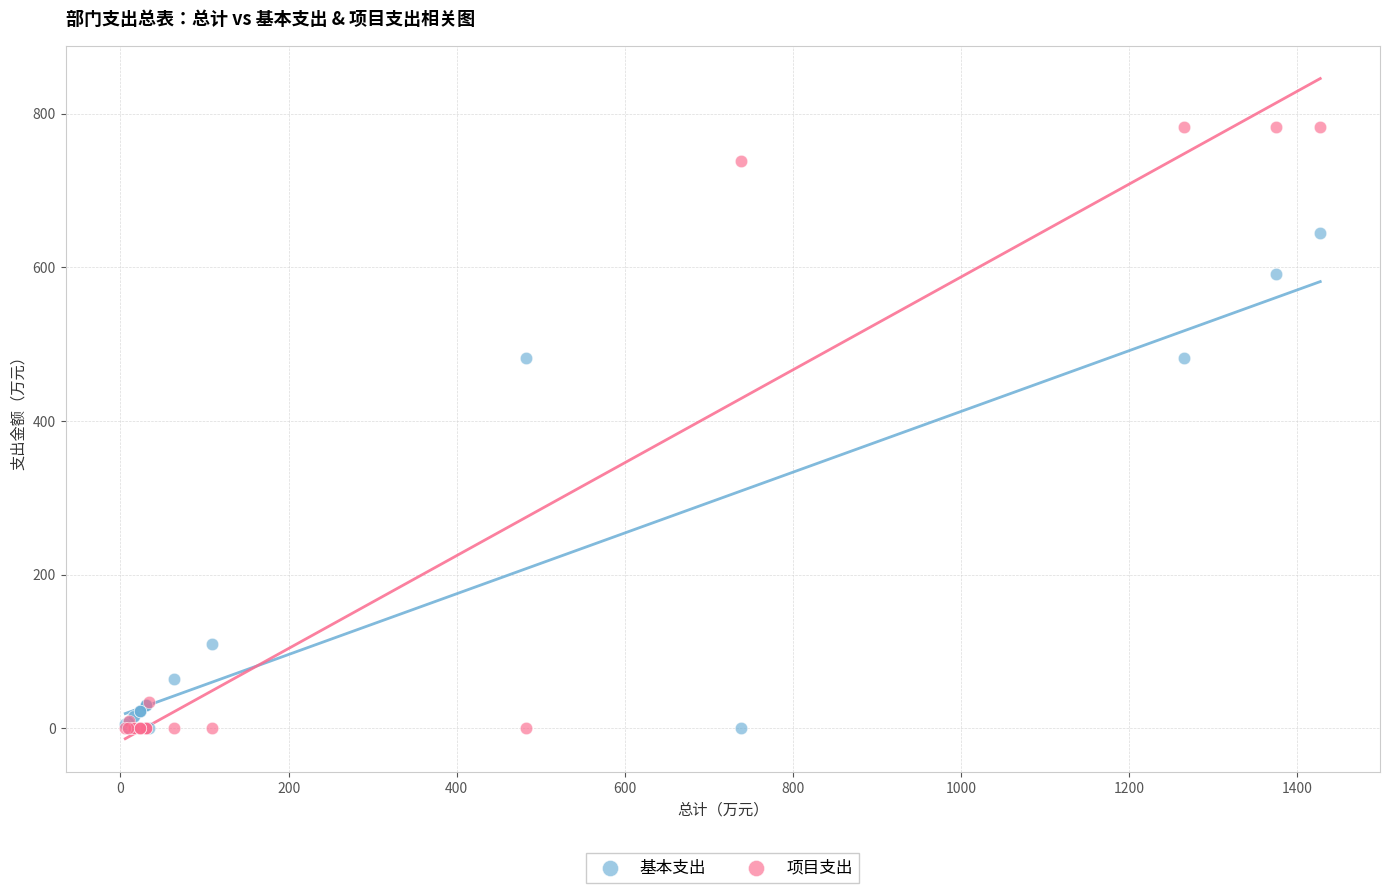

Which series contains the highest Y value?

项目支出